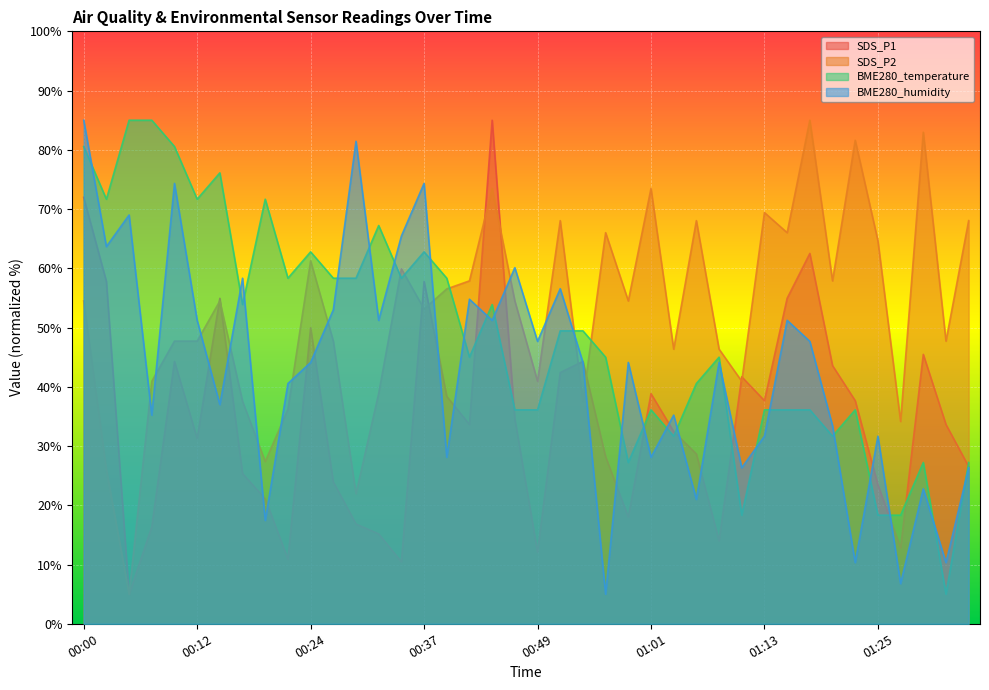

What is the total value across all series at 00:12?

201.9